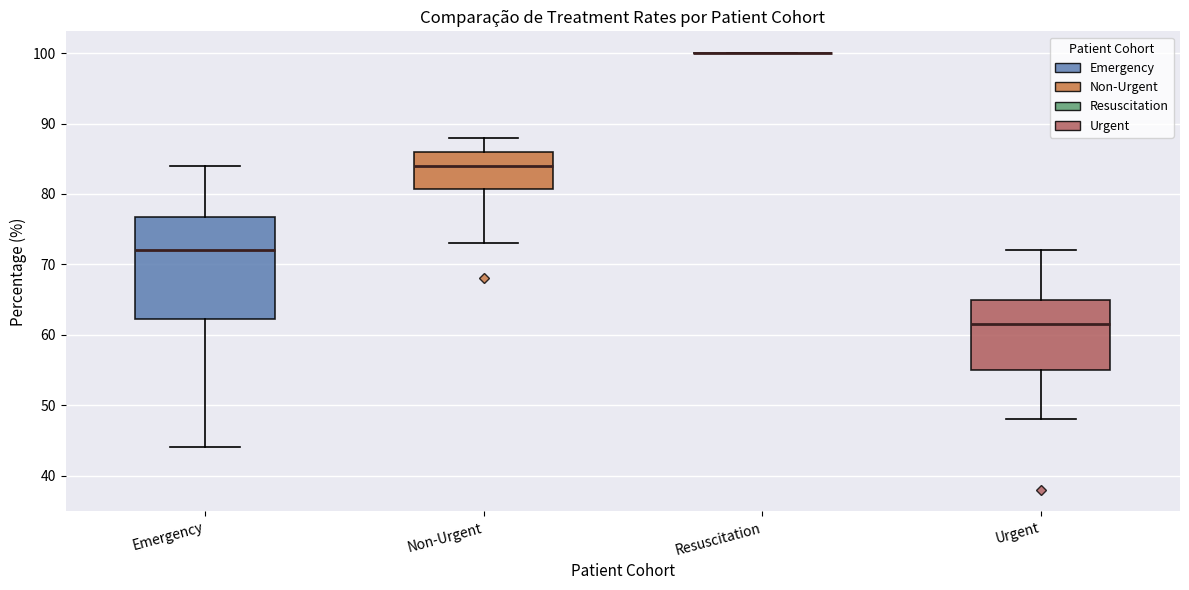

Which box is the tallest, from its lower edge to its upper edge?

Emergency